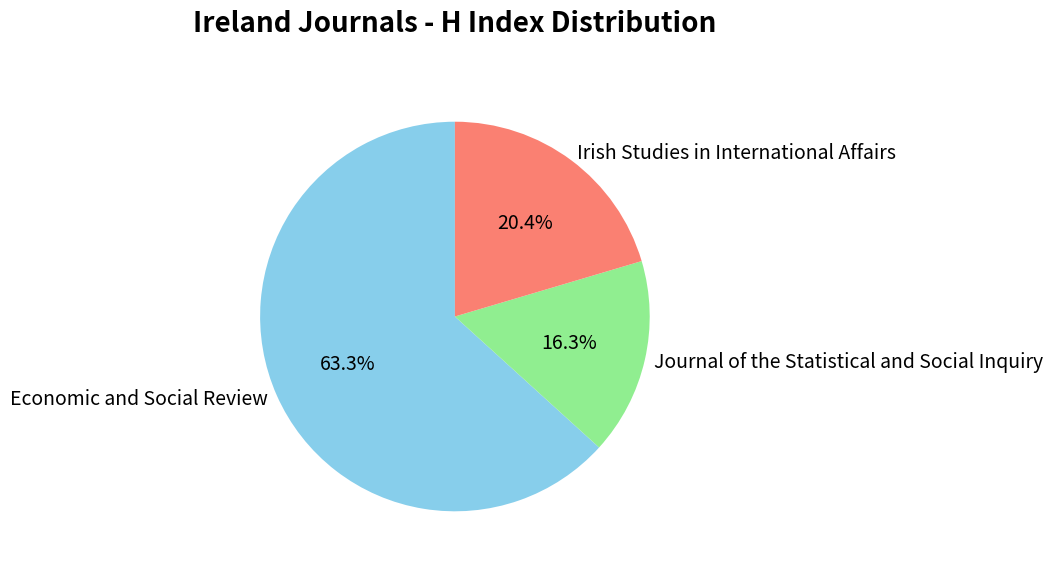

To the nearest percent, what is the difference between the largest and smallest slice percentages?

47%